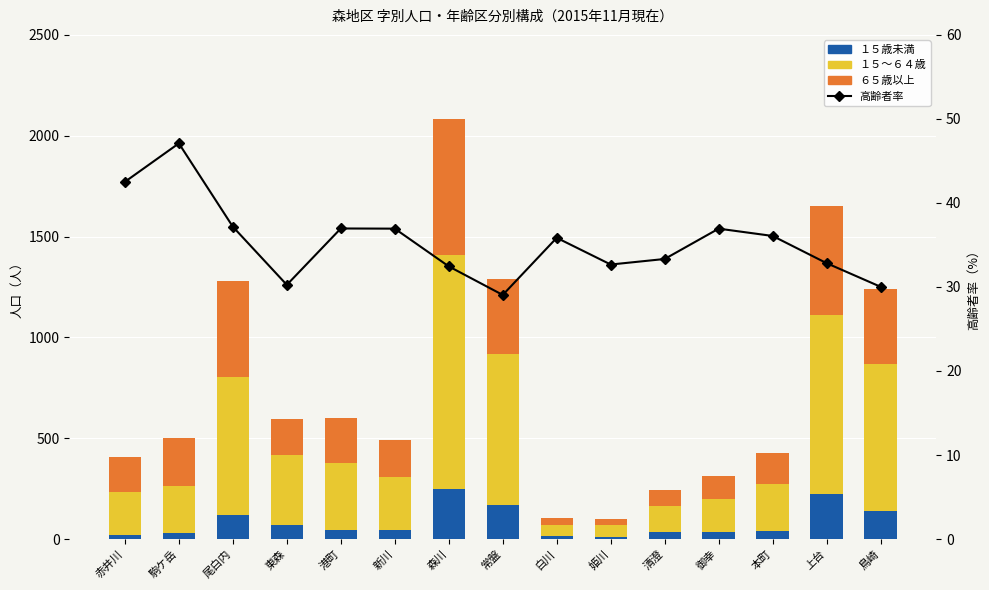

What is the maximum value for ６５歳以上?

676.0